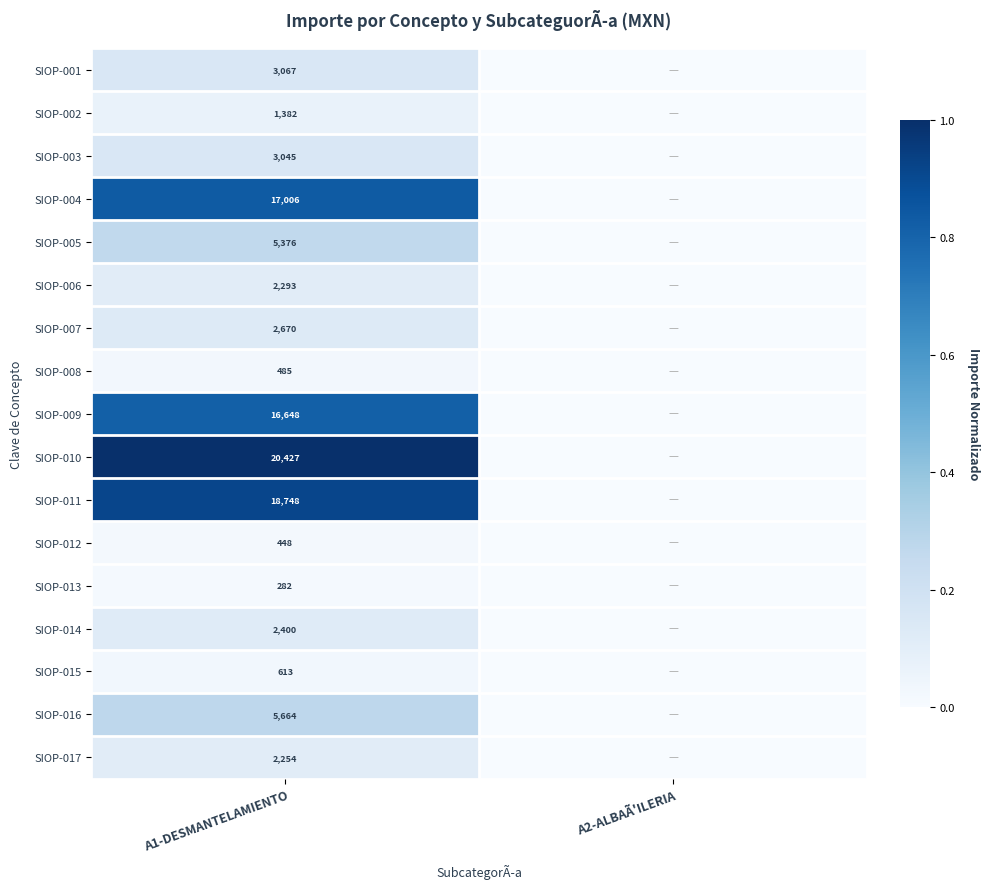

Is it true that SIOP-004 equals 17006 at A1-DESMANTELAMIENTO?

True